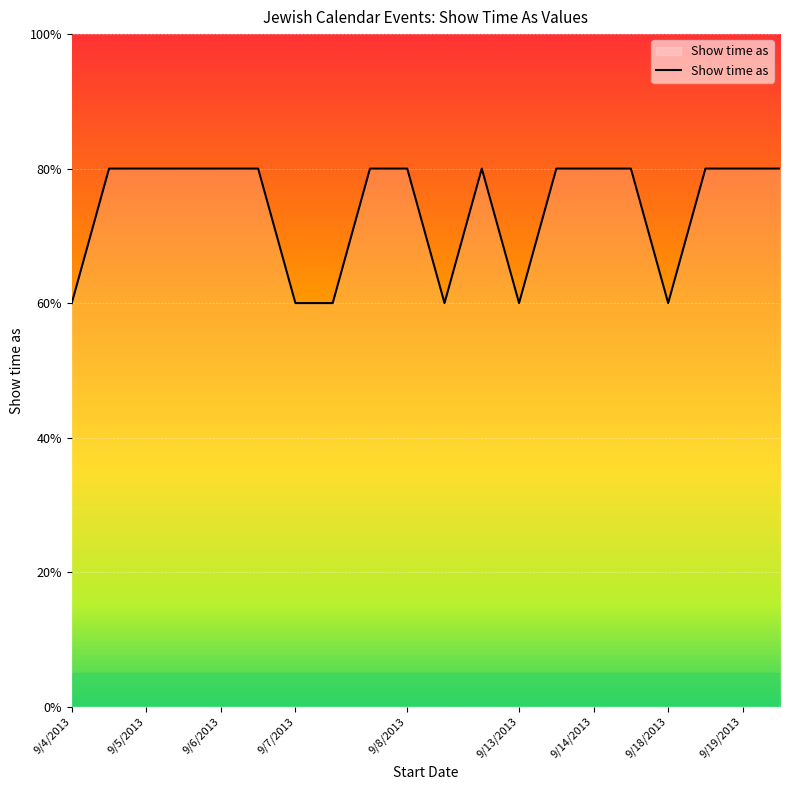

List the labels in order of value, smallest first.

9/4/2013, 9/7/2013, 9/7/2013, 9/8/2013, 9/13/2013, 9/18/2013, 9/4/2013, 9/5/2013, 9/5/2013, 9/6/2013, 9/6/2013, 9/7/2013, 9/8/2013, 9/8/2013, 9/13/2013, 9/14/2013, 9/14/2013, 9/18/2013, 9/19/2013, 9/19/2013